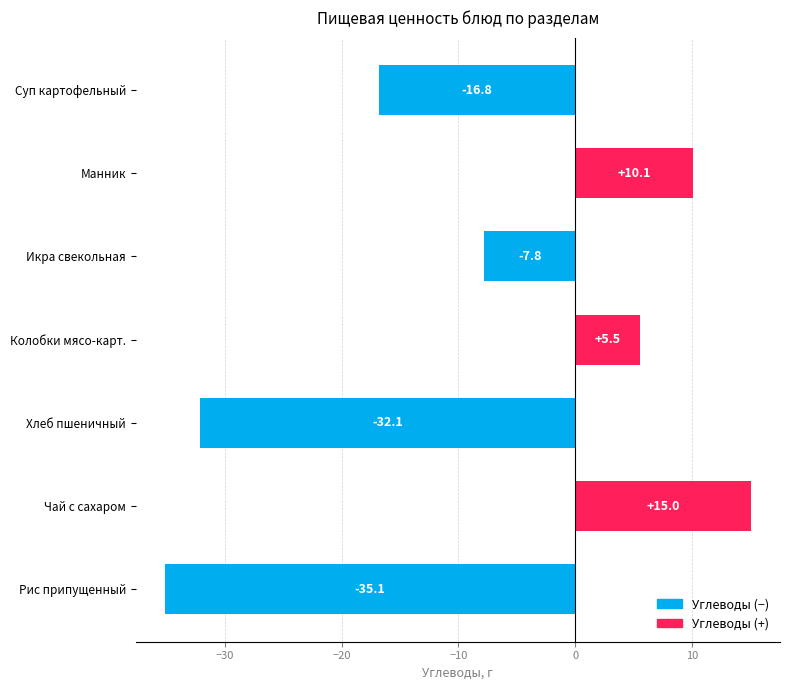

The value at Чай с сахаром is 15.0. True or false?

True